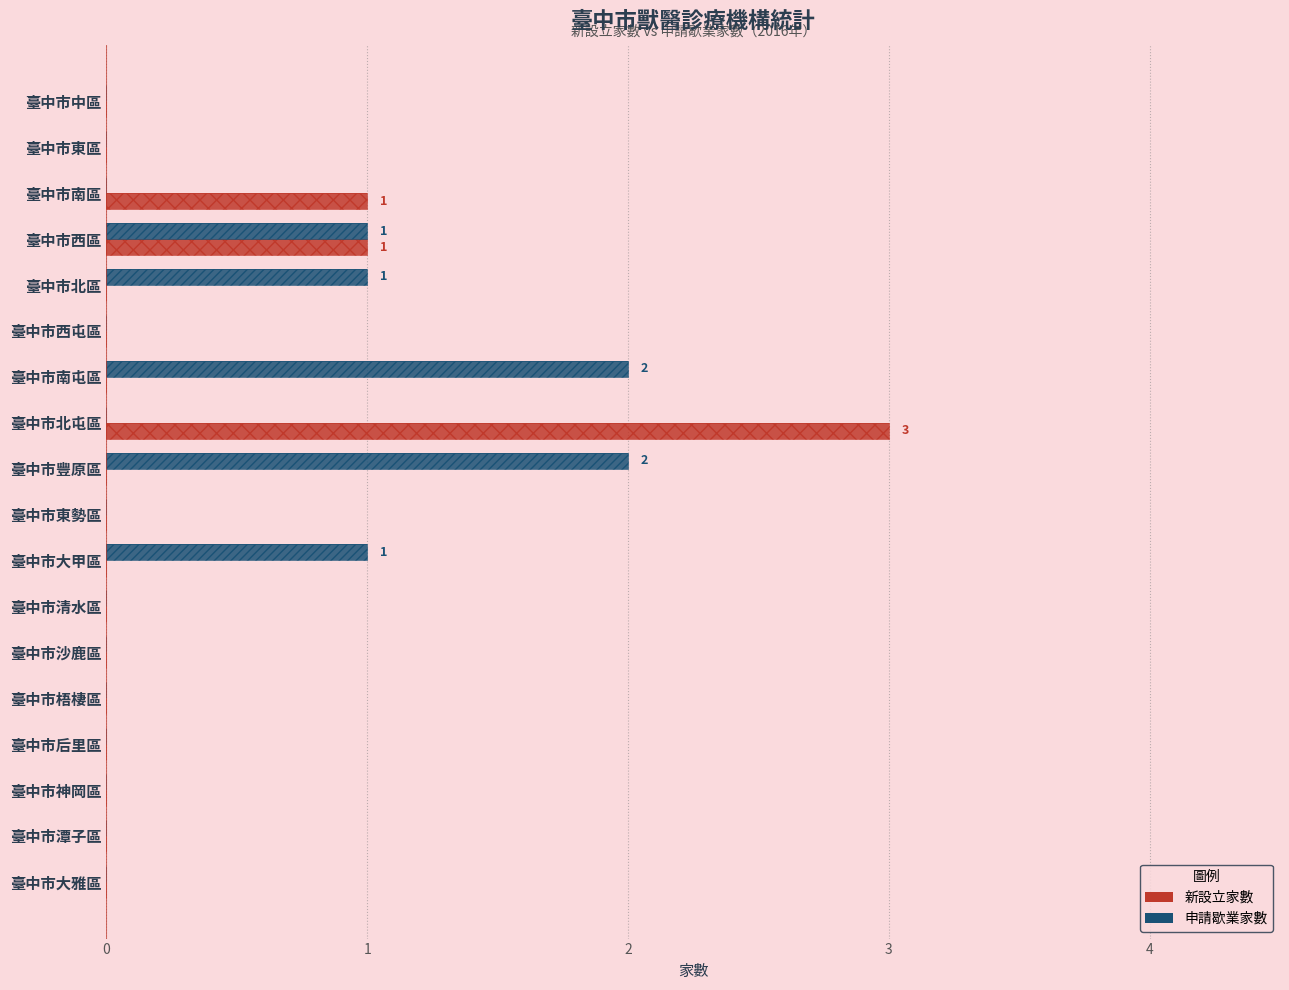

What is the sum of all 新設立家數 values?

5